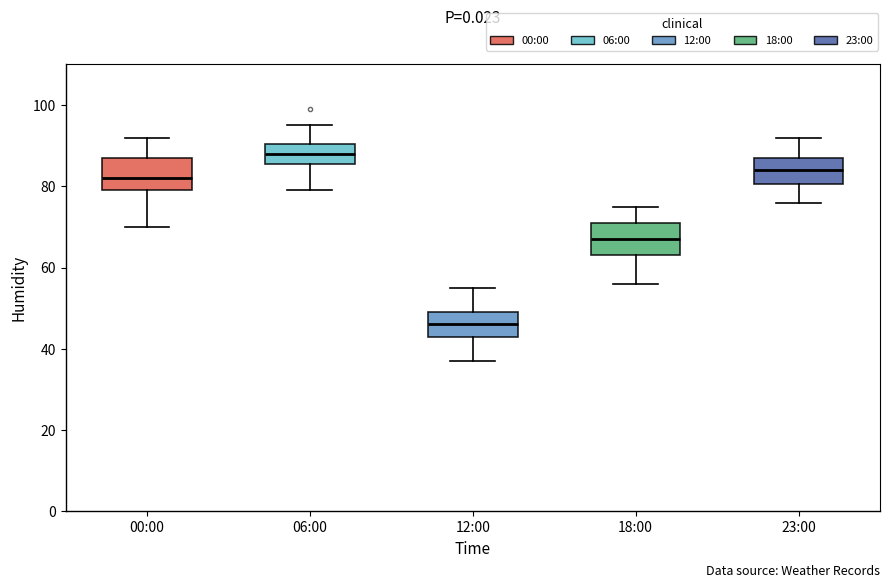

Reading left to right, transcribe this box plot: for each box, give where its median line is, the range the box spans, and where its two whiskers end, as read against the y-axis. The values are not printed on the chart, so give them approximately, as read against the axis.

00:00: median 82, box 80 to 88, whiskers 70 to 92
06:00: median 88, box 86 to 90, whiskers 80 to 96
12:00: median 46, box 44 to 50, whiskers 38 to 56
18:00: median 68, box 64 to 72, whiskers 56 to 76
23:00: median 84, box 80 to 88, whiskers 76 to 92